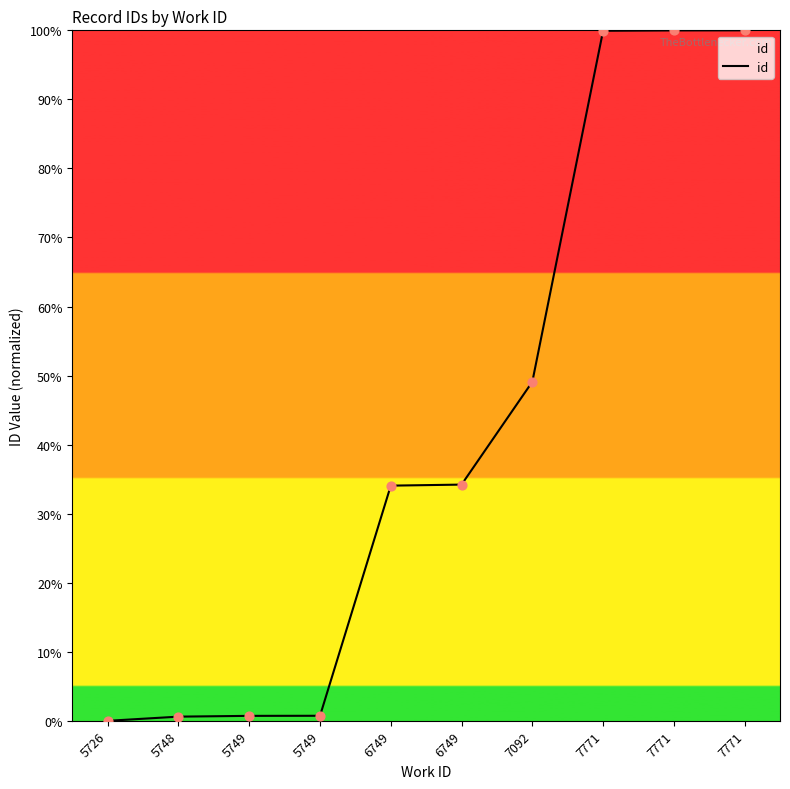

Approximately how many times larger is the value at 7771 compared to 7771?

1.0